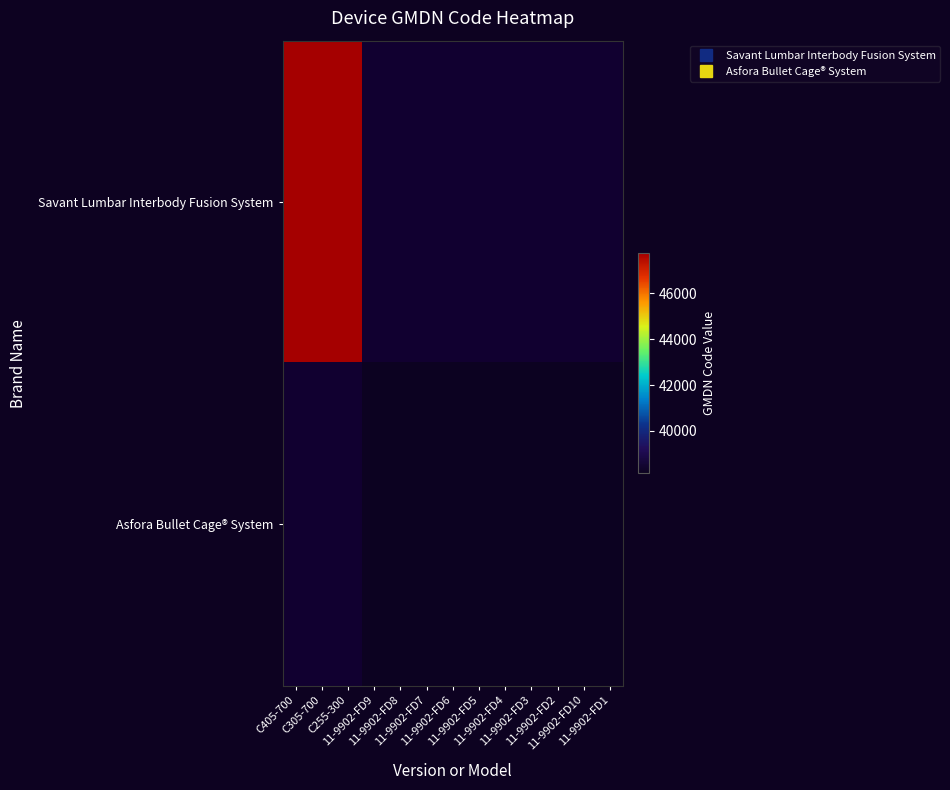

What is the greatest value displayed?

47743.0